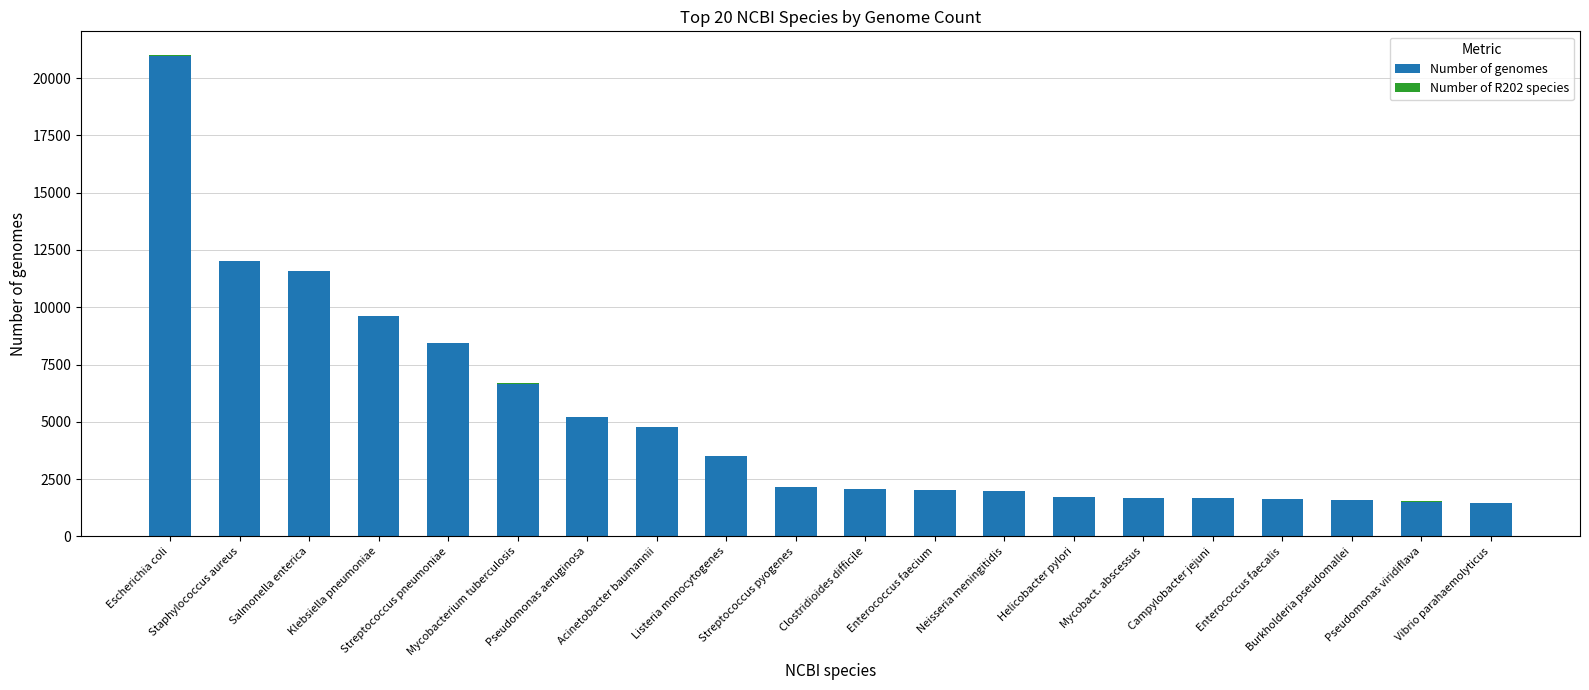

What is the highest value of the Number of genomes series?

20973